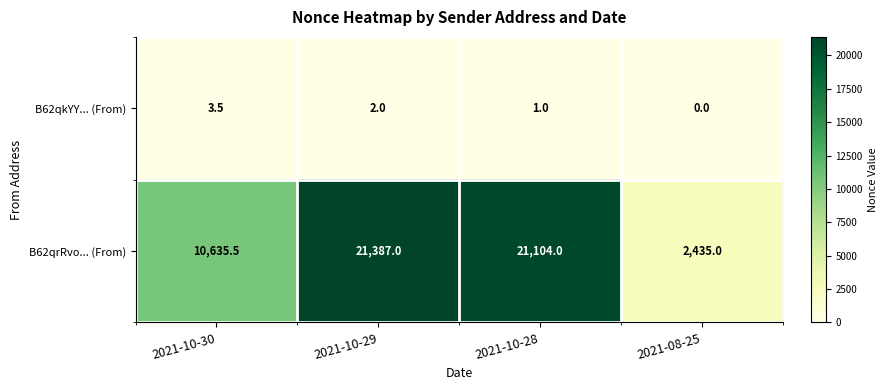

Rank the categories by B62qkYY... (From) value from lowest to highest.

2021-08-25, 2021-10-28, 2021-10-29, 2021-10-30